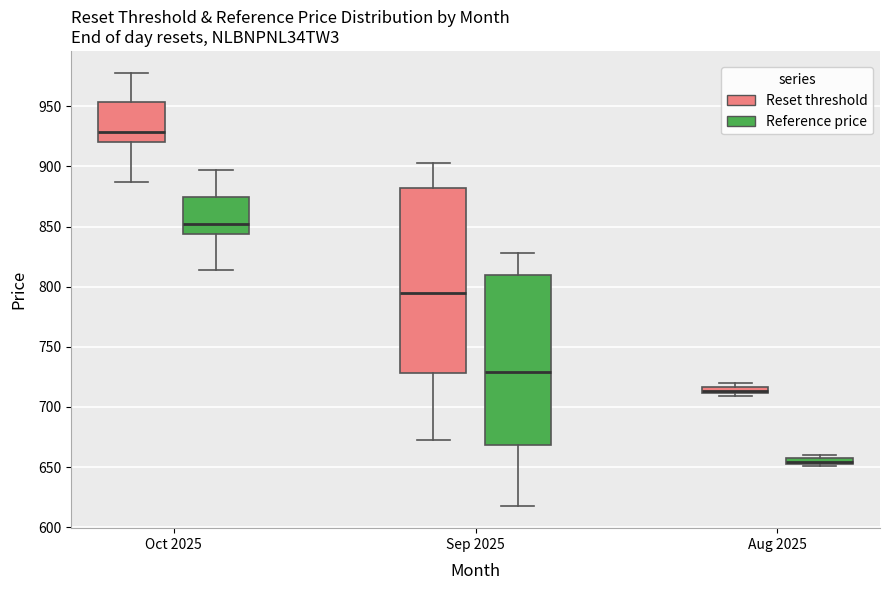

Which box's median line is the lowest?

Aug 2025 (Reference price)